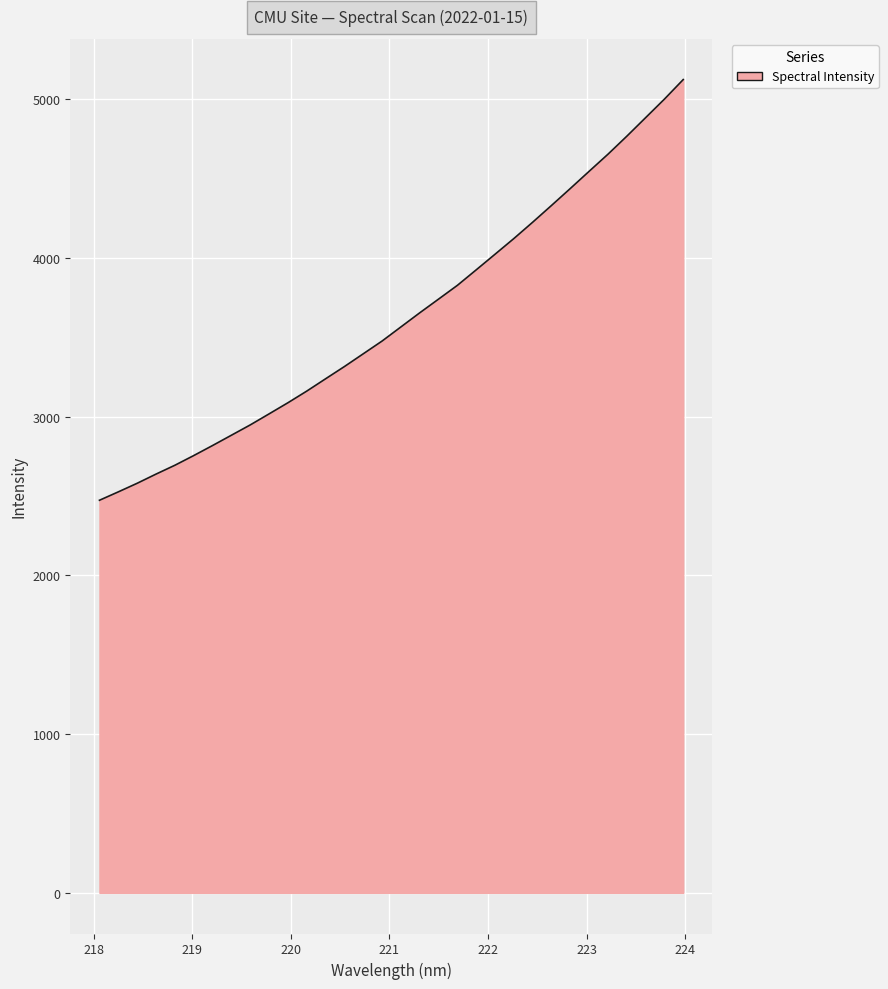

What is the difference between the maximum and minimum values?

2651.1